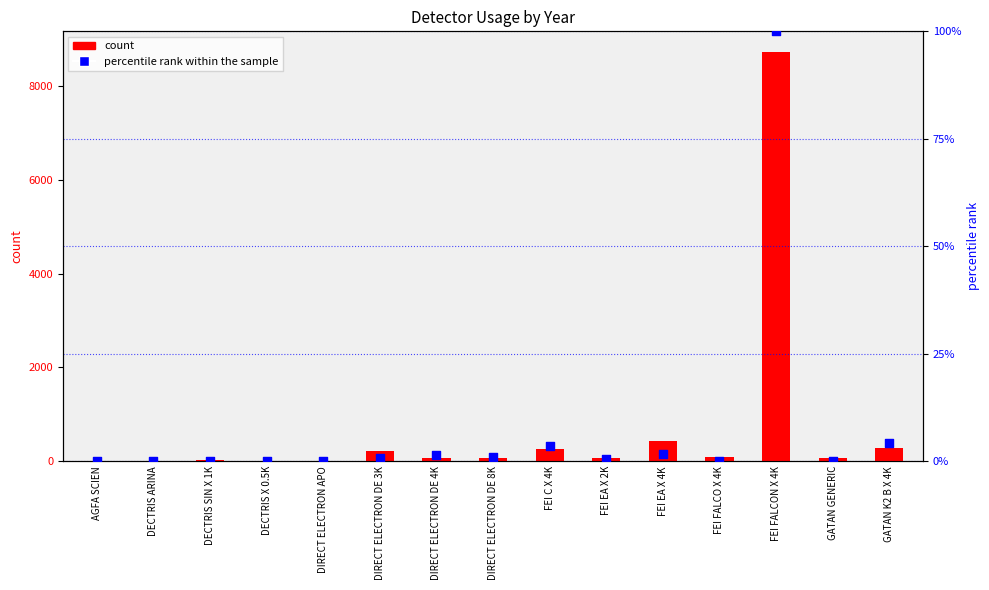

What is the total value across all series at DECTRIS SIN X 1K?

22.0